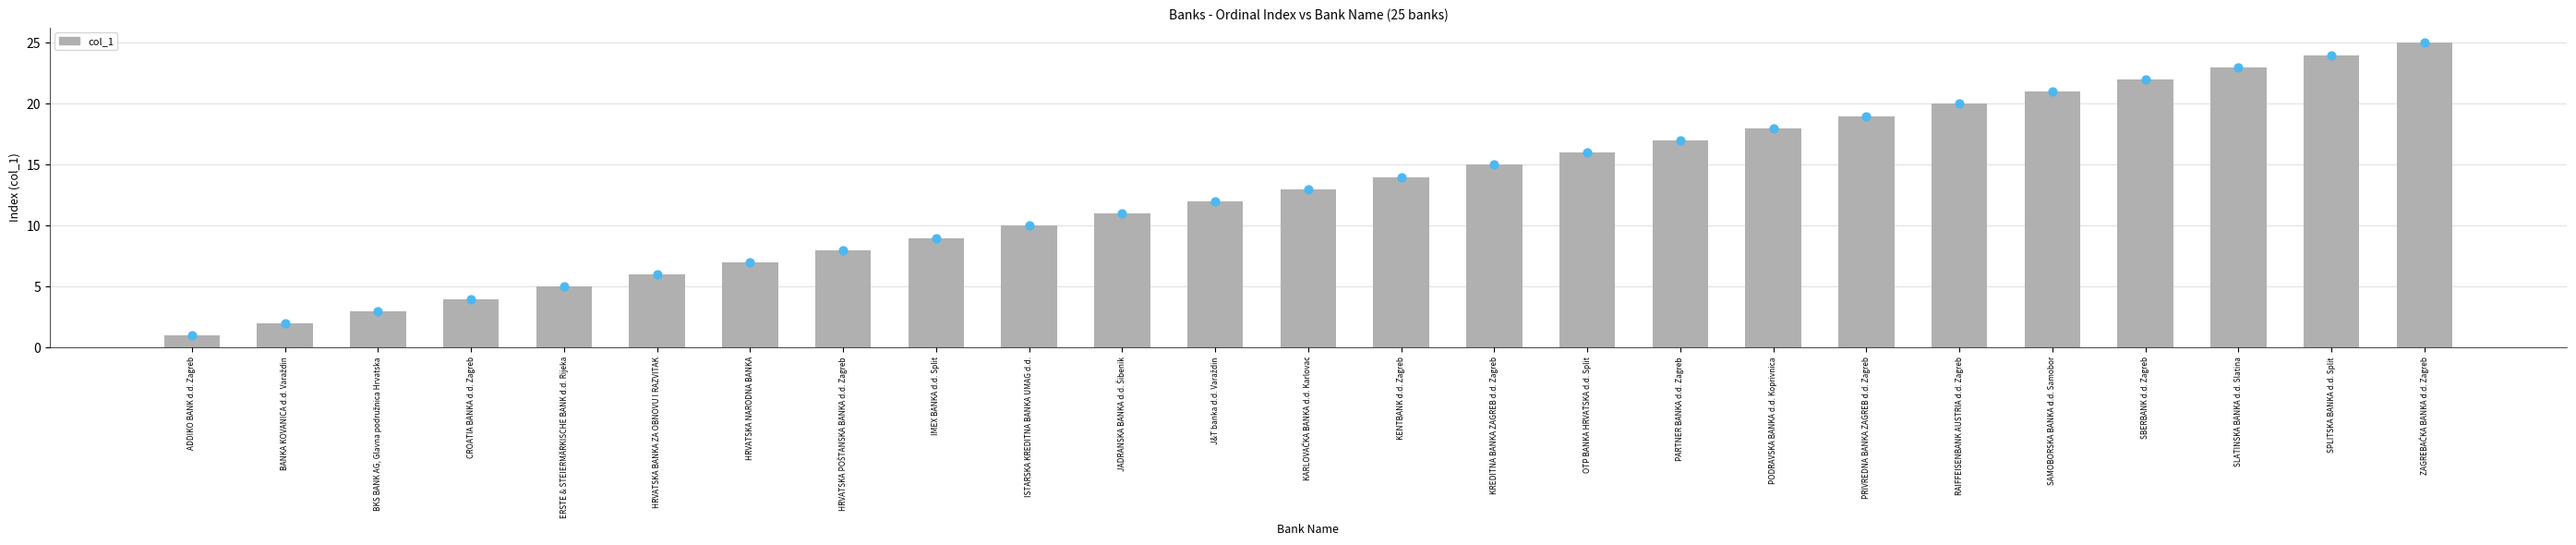

Between CROATIA BANKA d.d. Zagreb and ZAGREBAČKA BANKA d.d. Zagreb, which is larger?

ZAGREBAČKA BANKA d.d. Zagreb